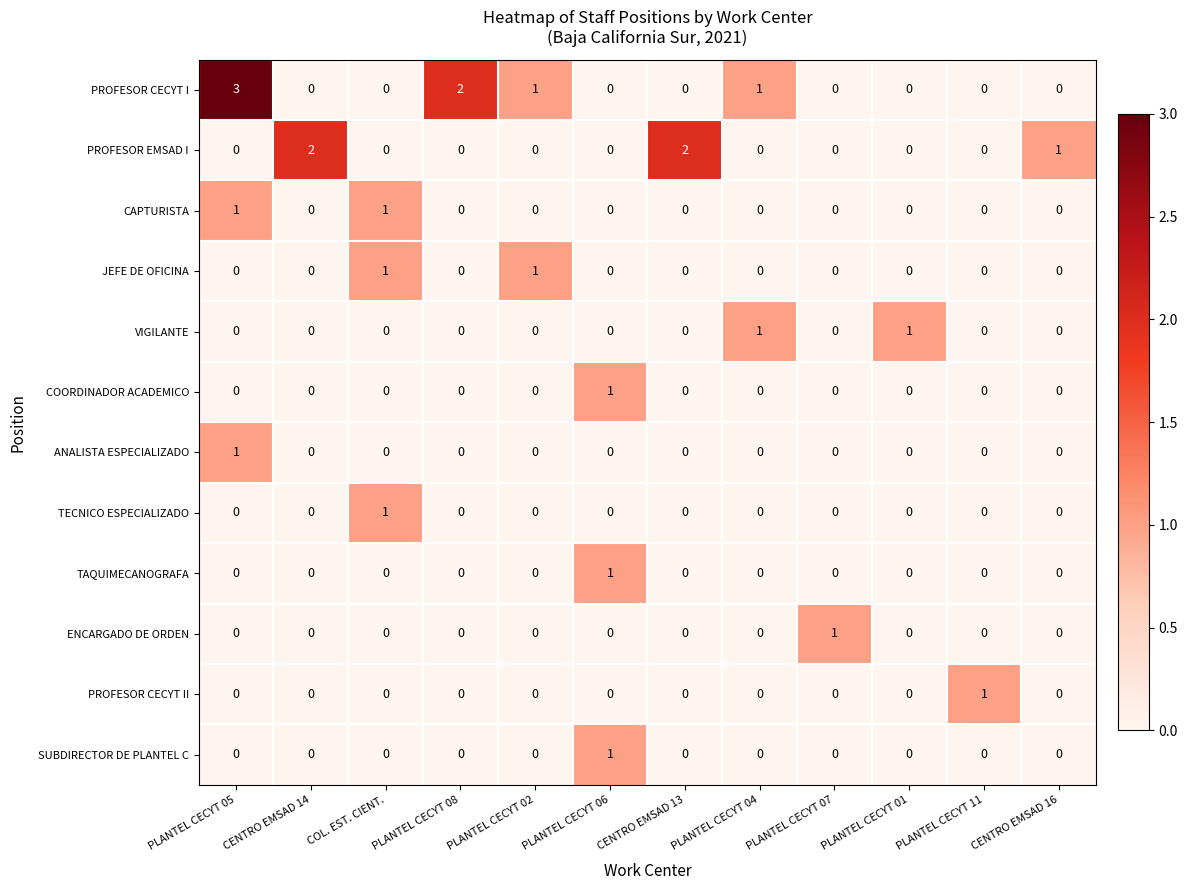

At which category is the sum across all series the highest?

PLANTEL CECYT 05